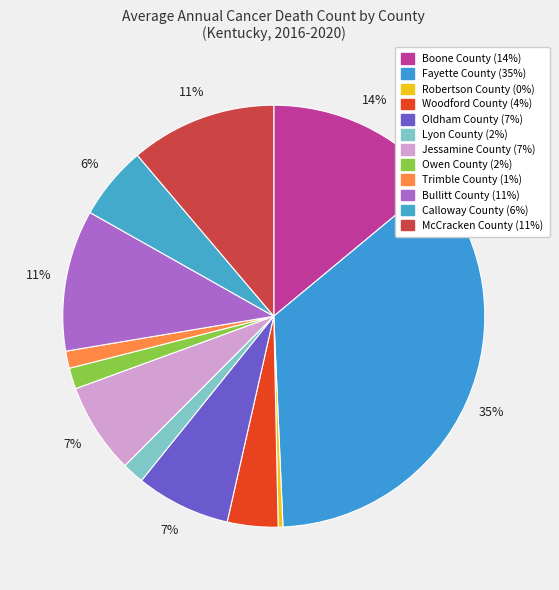

Does any single category account for the majority?

No